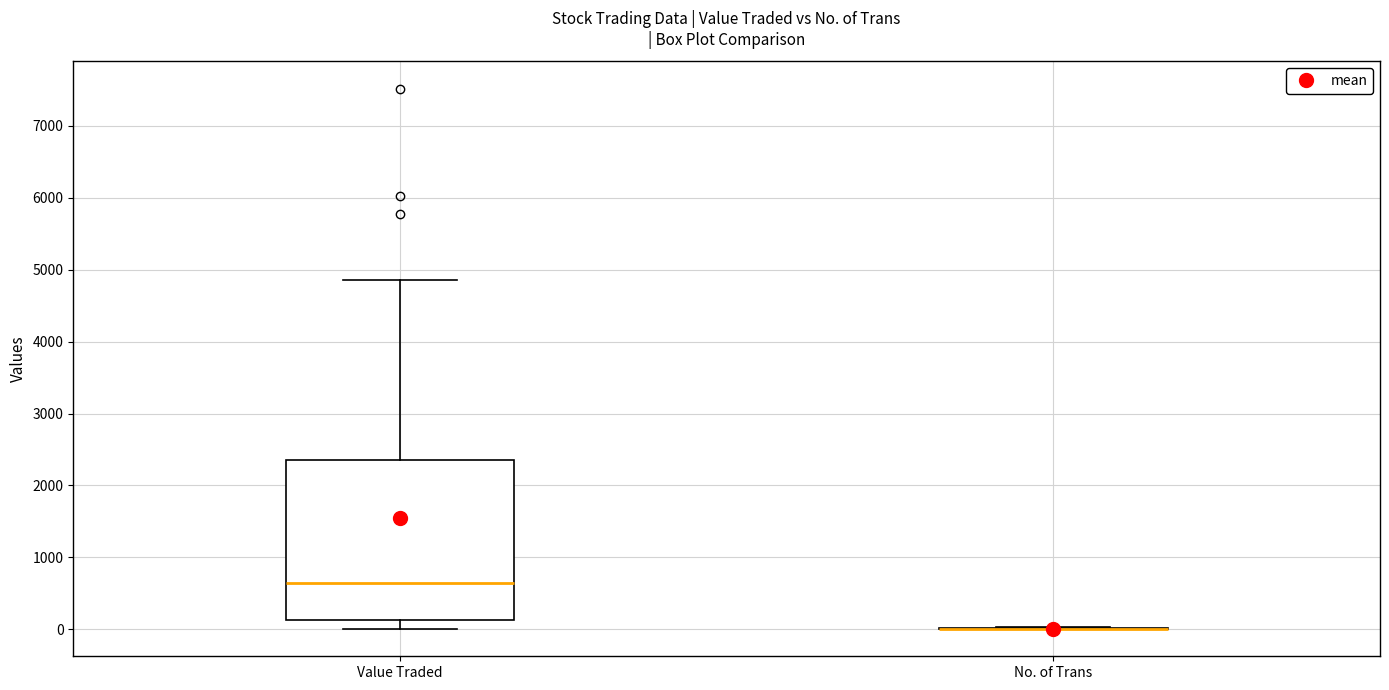

Where is the lower edge of the box for Value Traded on the y-axis? The values are not printed on the chart, so give them approximately, as read against the axis.

100